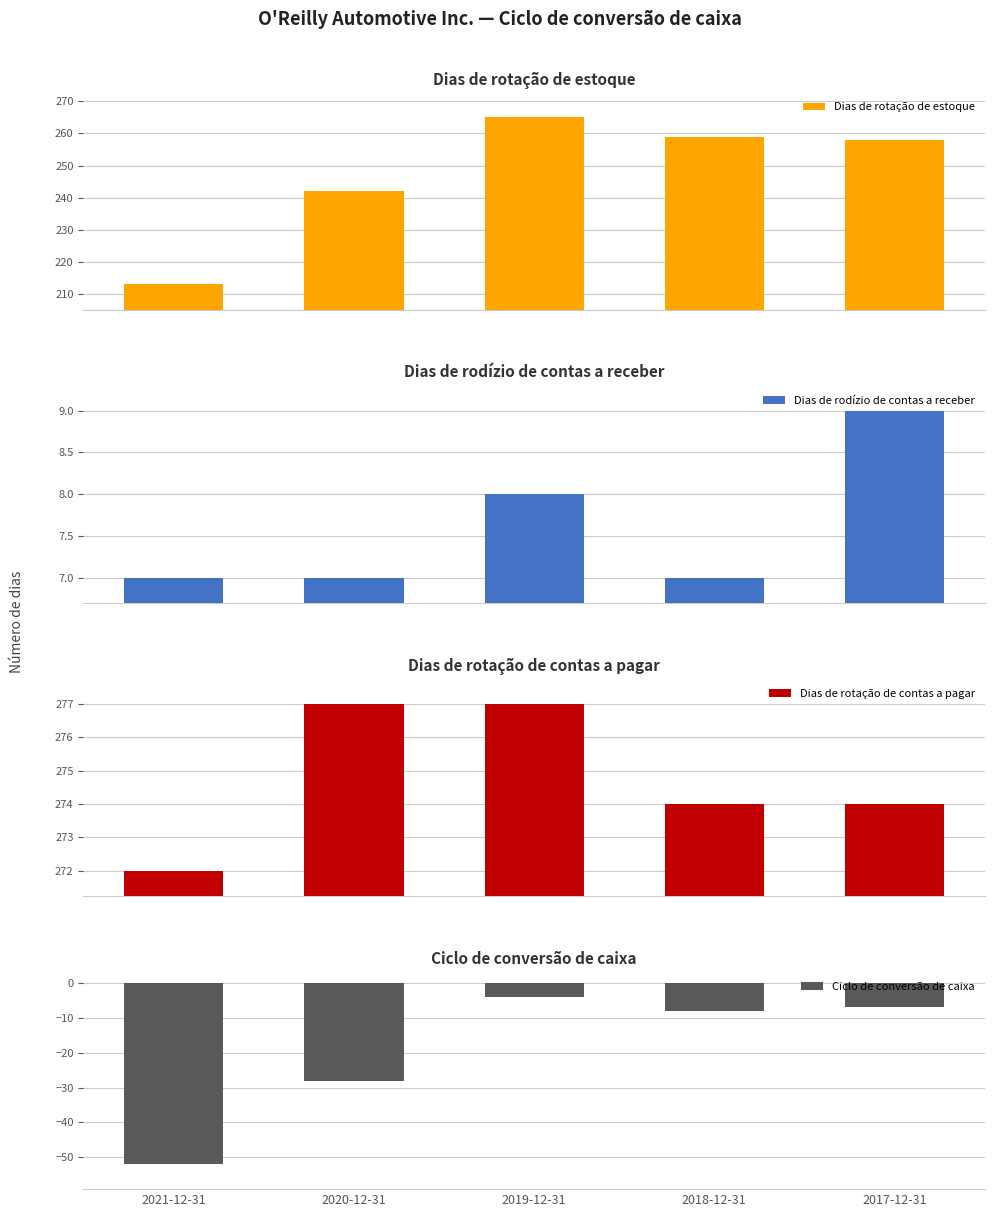

At which category does the chart reach its minimum across all series?

2021-12-31